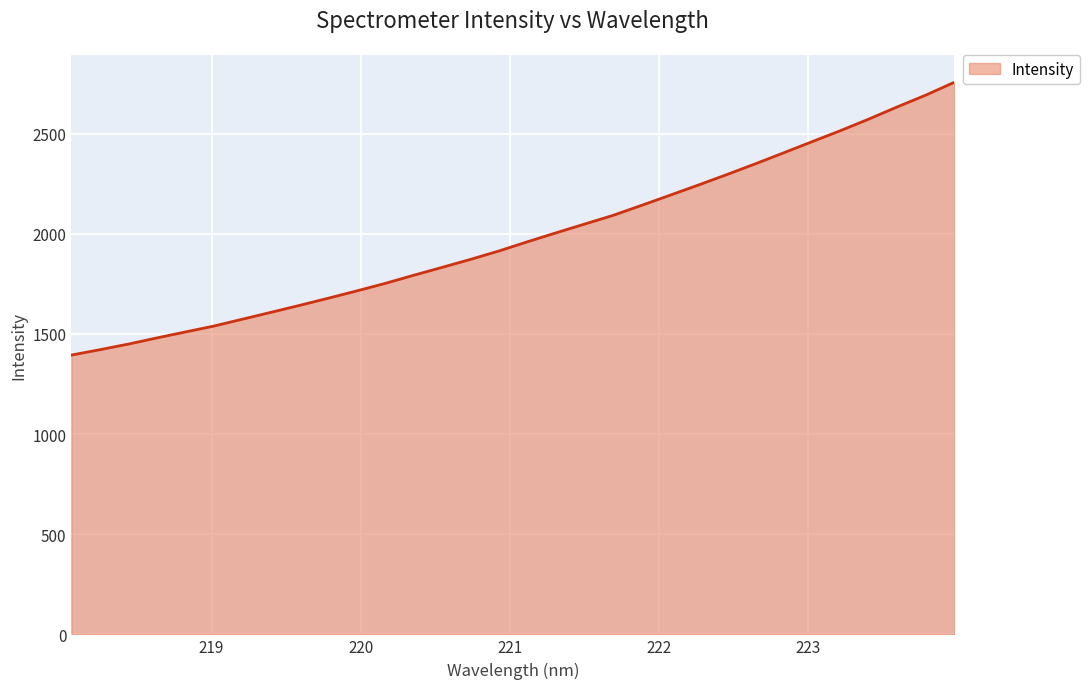

Count the number of categories in the chart.

32